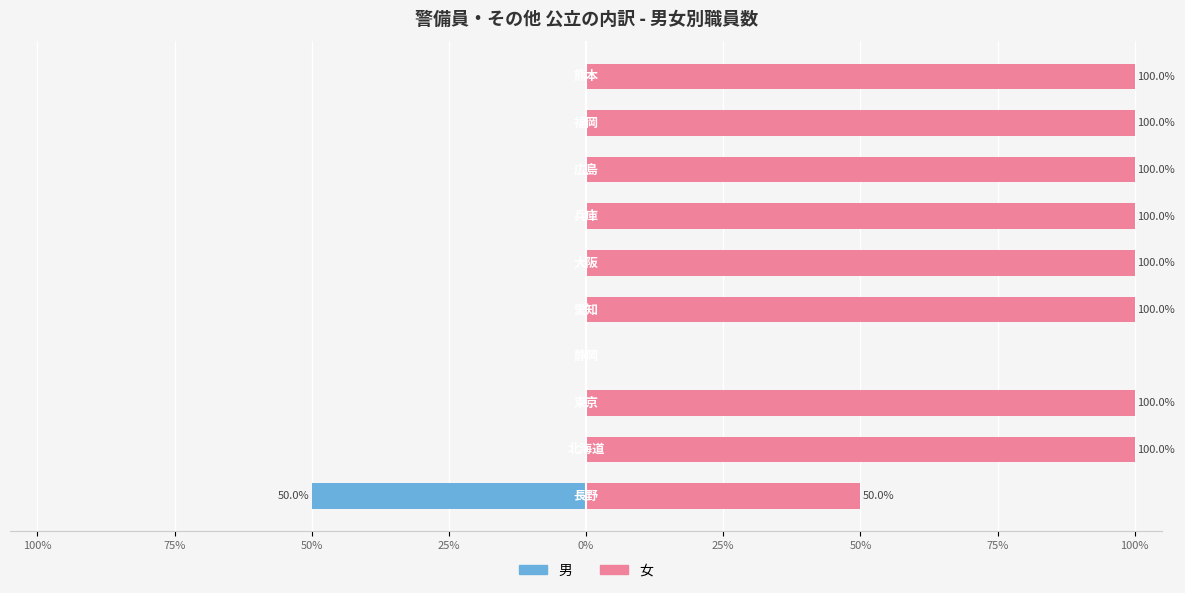

Is it true that 男 equals -34 at 9?

False